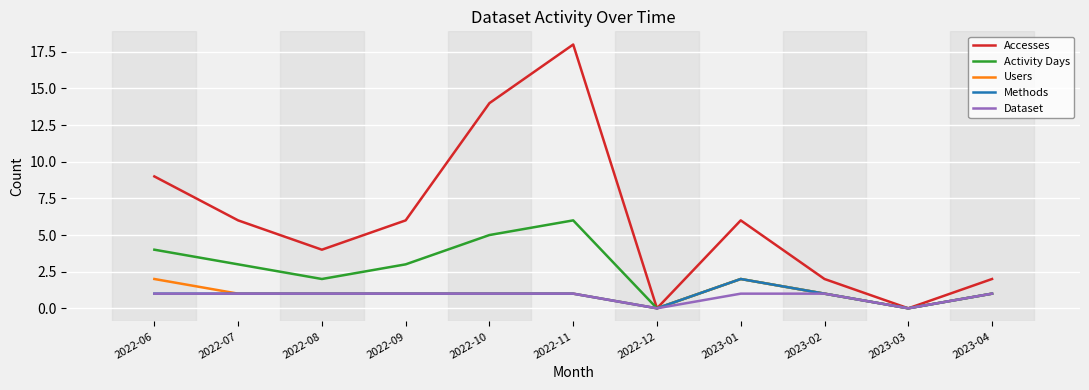

What is the spread (max minus min) of values at 2022-09?

5